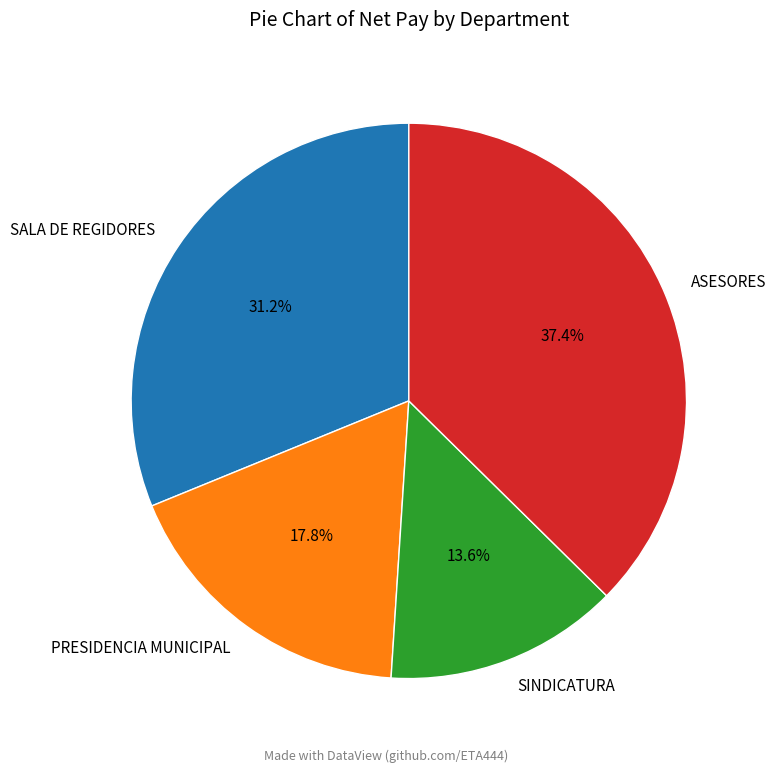

To the nearest percent, what is the combined percentage of SINDICATURA and PRESIDENCIA MUNICIPAL?

31%